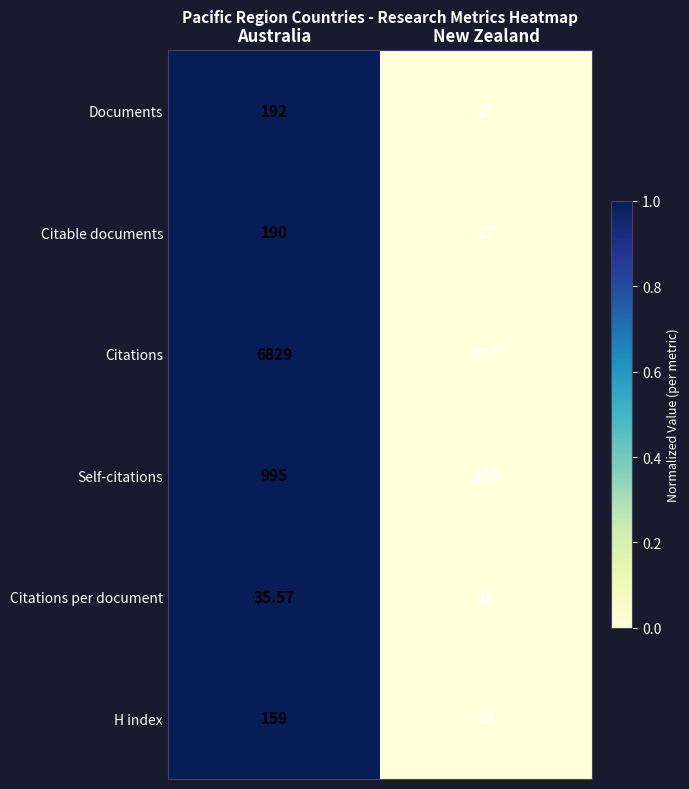

How many distinct data groups are displayed?

6